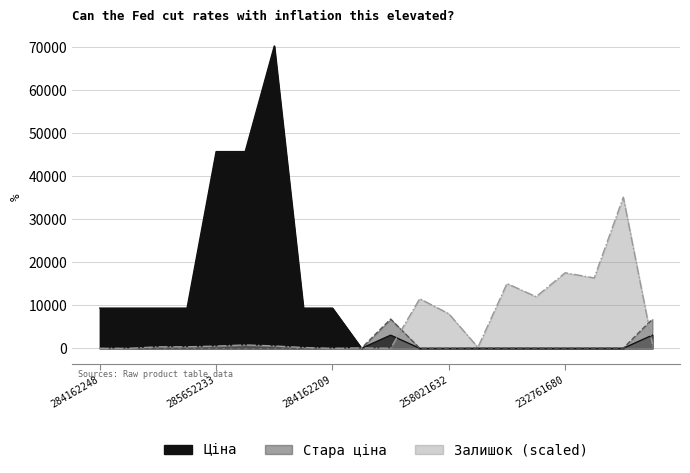

Between which two adjacent categories do Стара ціна and Ціна first intersect?

284162209 and 232801839